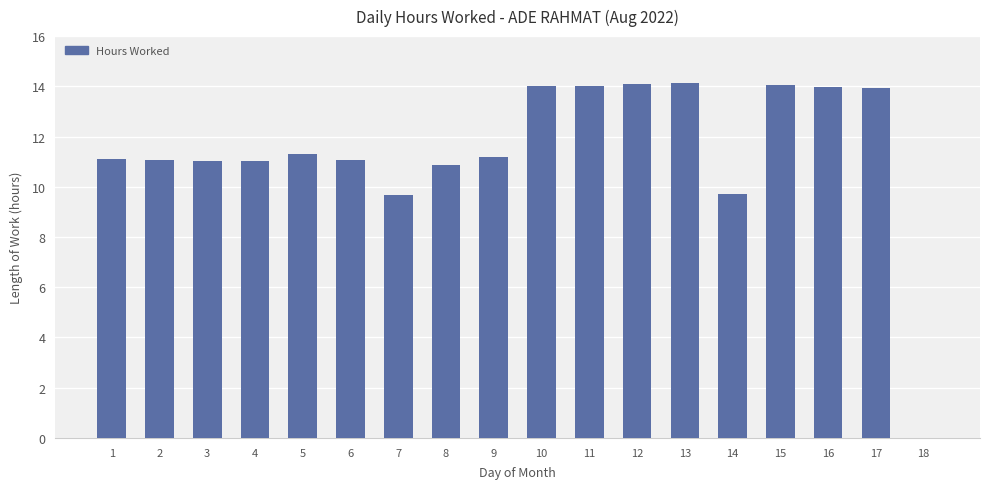

What is the ratio of the value at 15 to the value at 16?

1.0